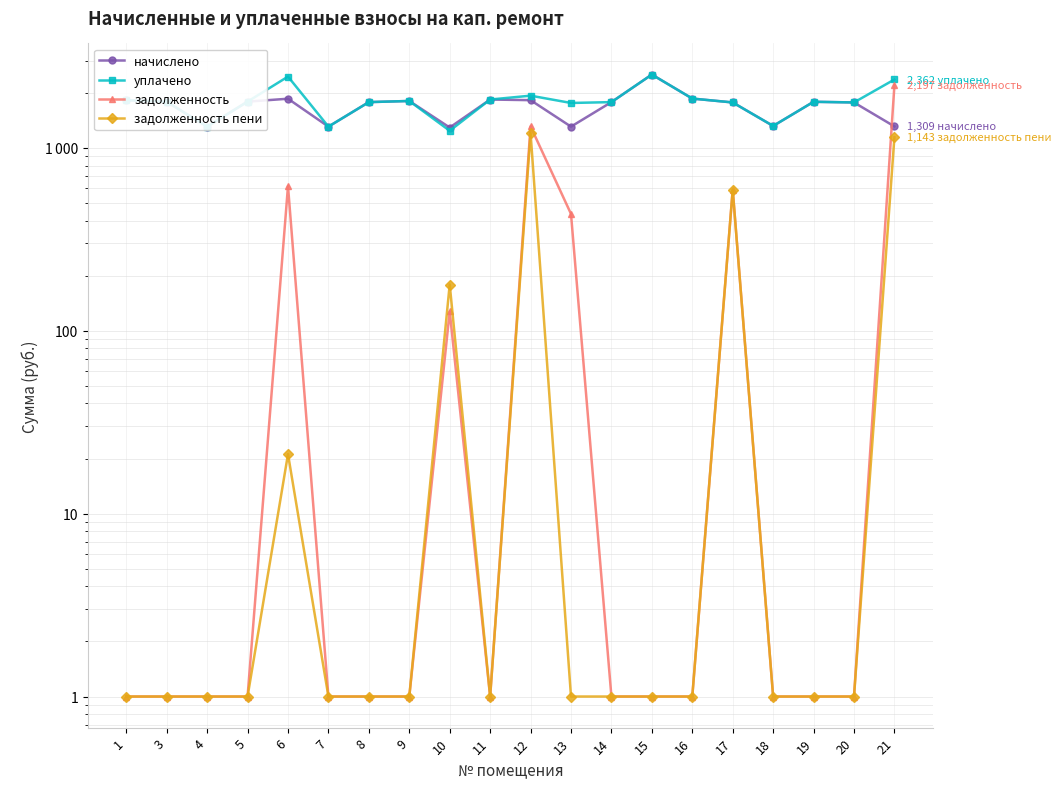

What is the difference between the maximum and minimum values in the начислено series?

1224.1